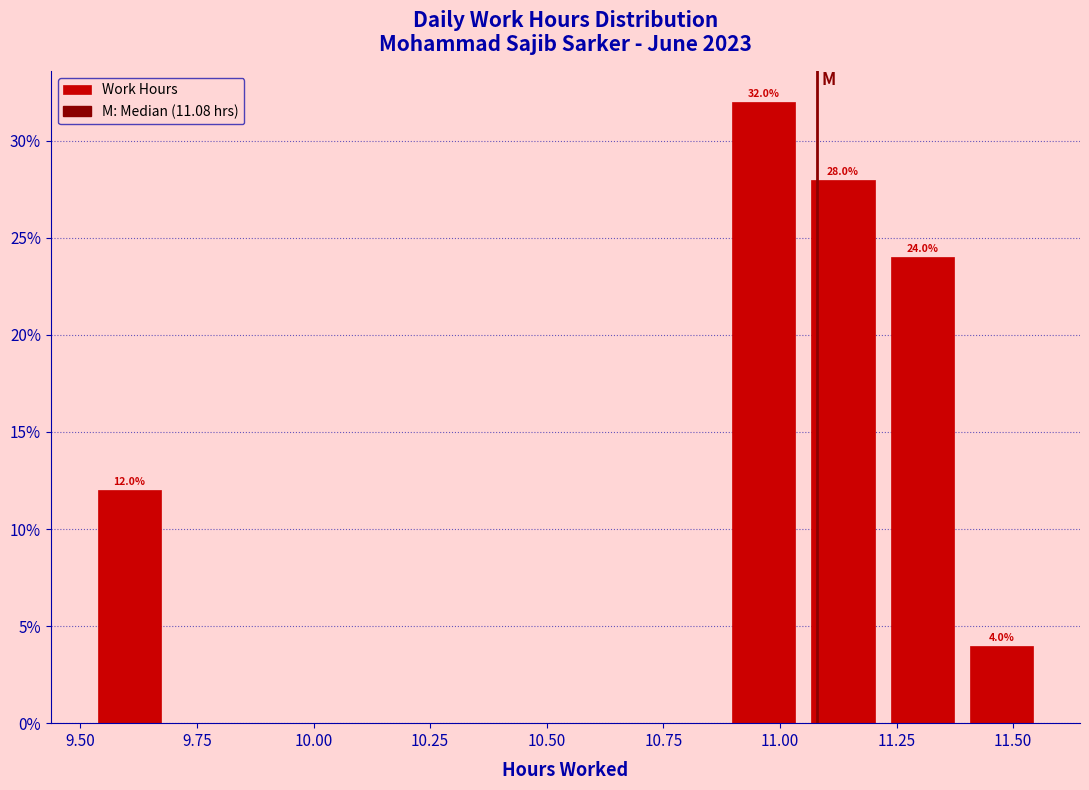

Read against the x-axis, roughly where is the centre of the tallest bar?

10.95